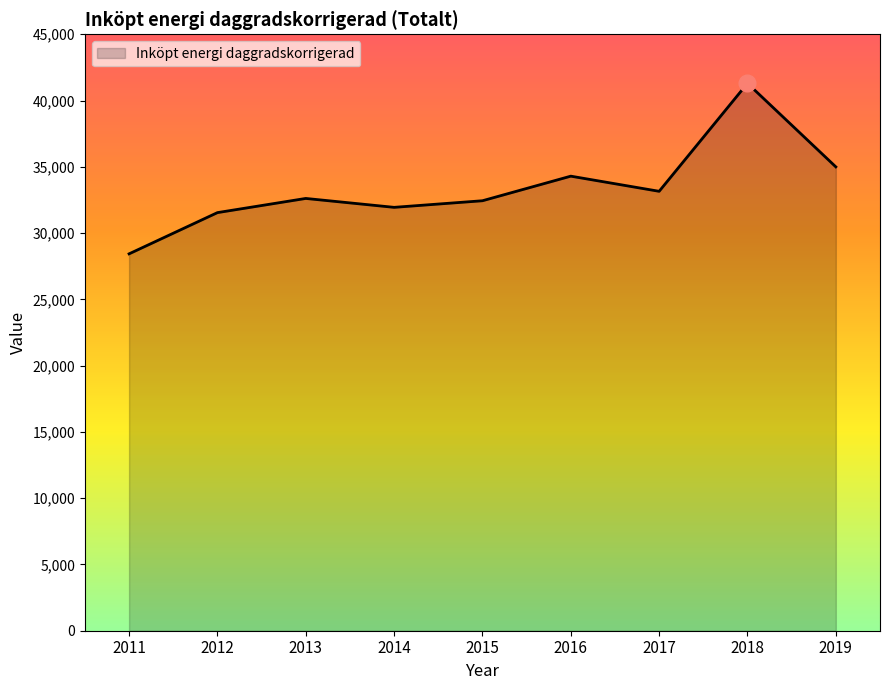

How many interior local valleys (lower than both neighbors) does the data have?

2